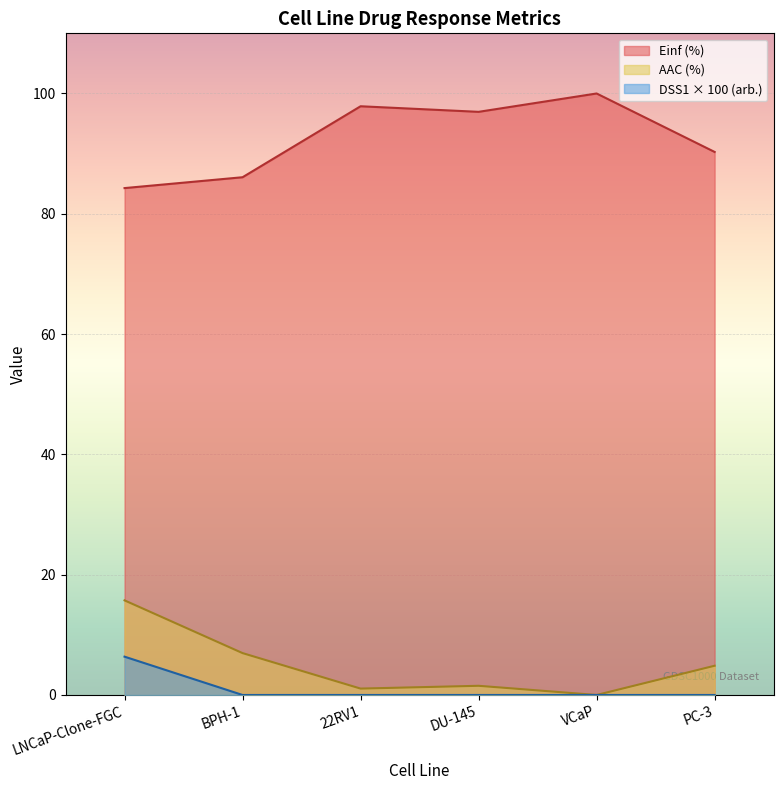

What is the difference between the second highest and minimum values in the AAC (%) series?

7.0